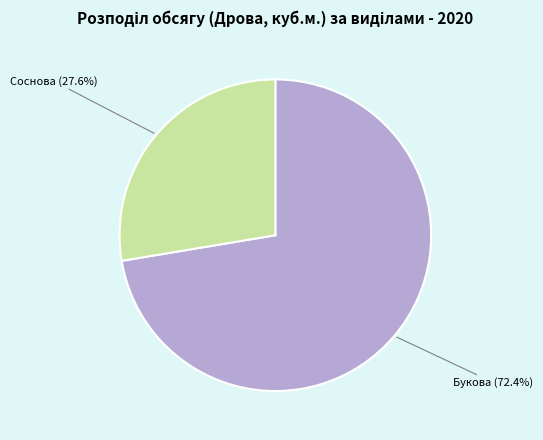

Count the number of slices in the pie.

2